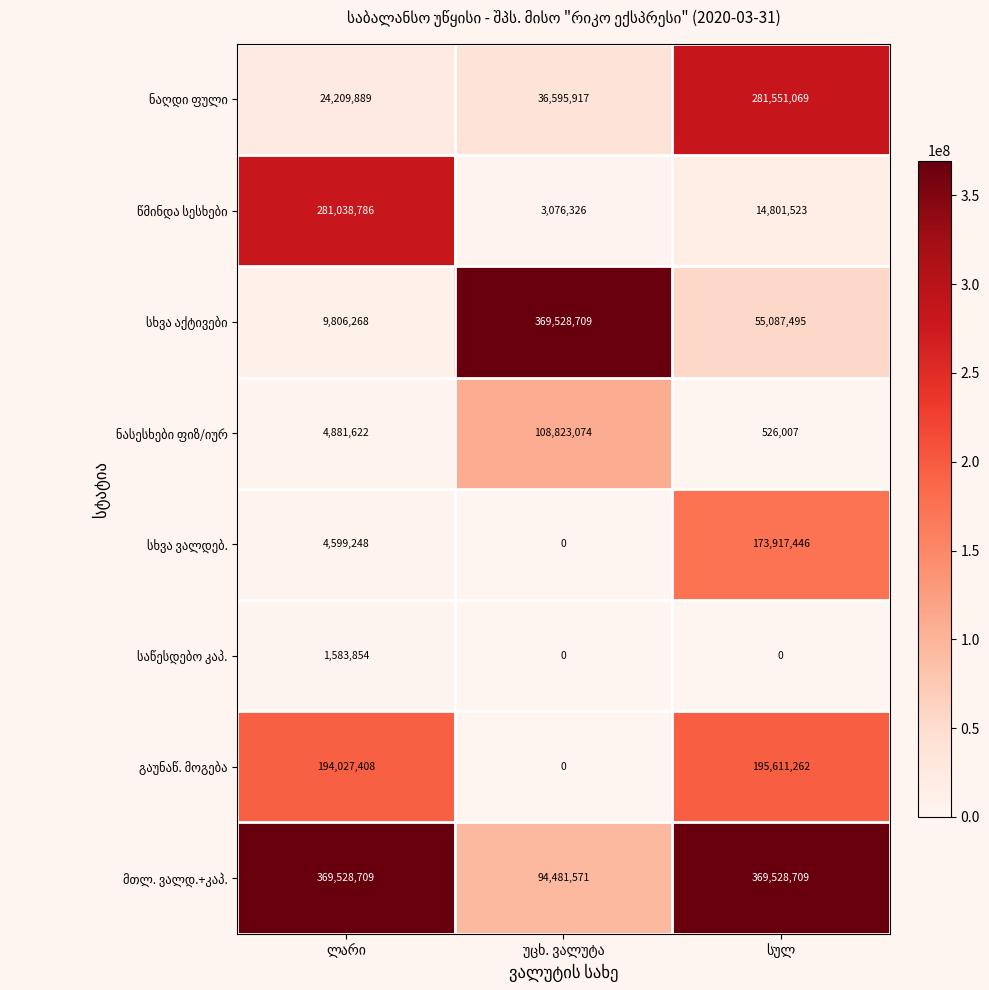

At how many categories does at least one series exceed 192703111?

3